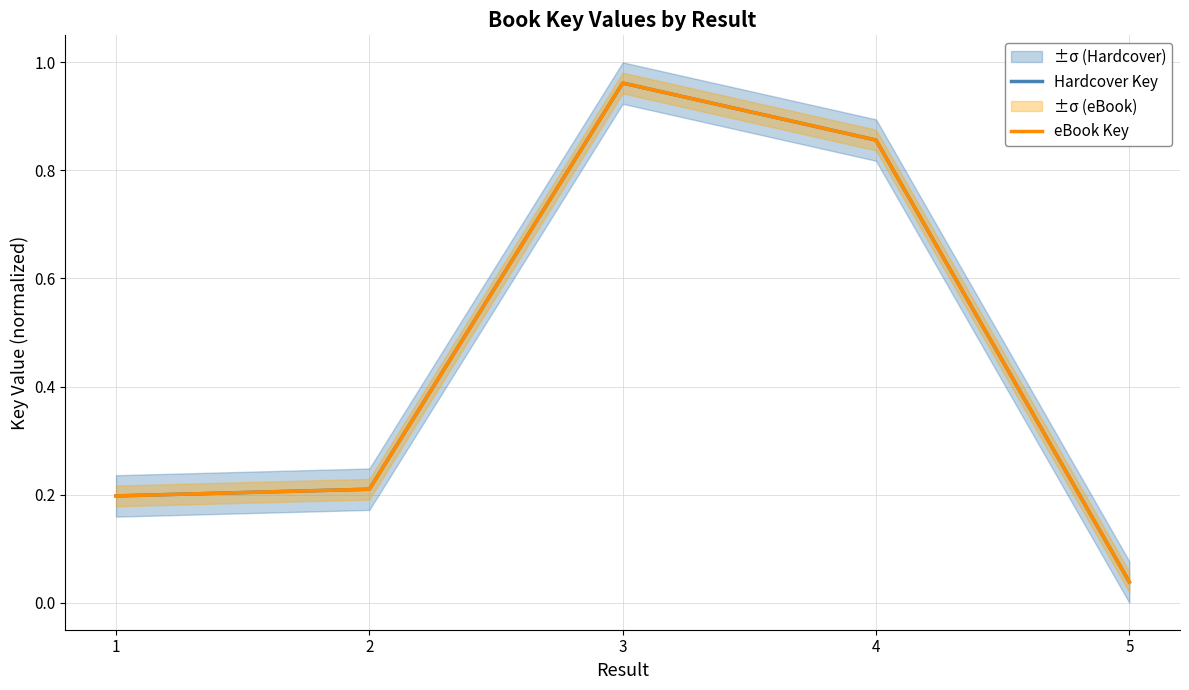

Which series has the widest spread of values?

Hardcover Key